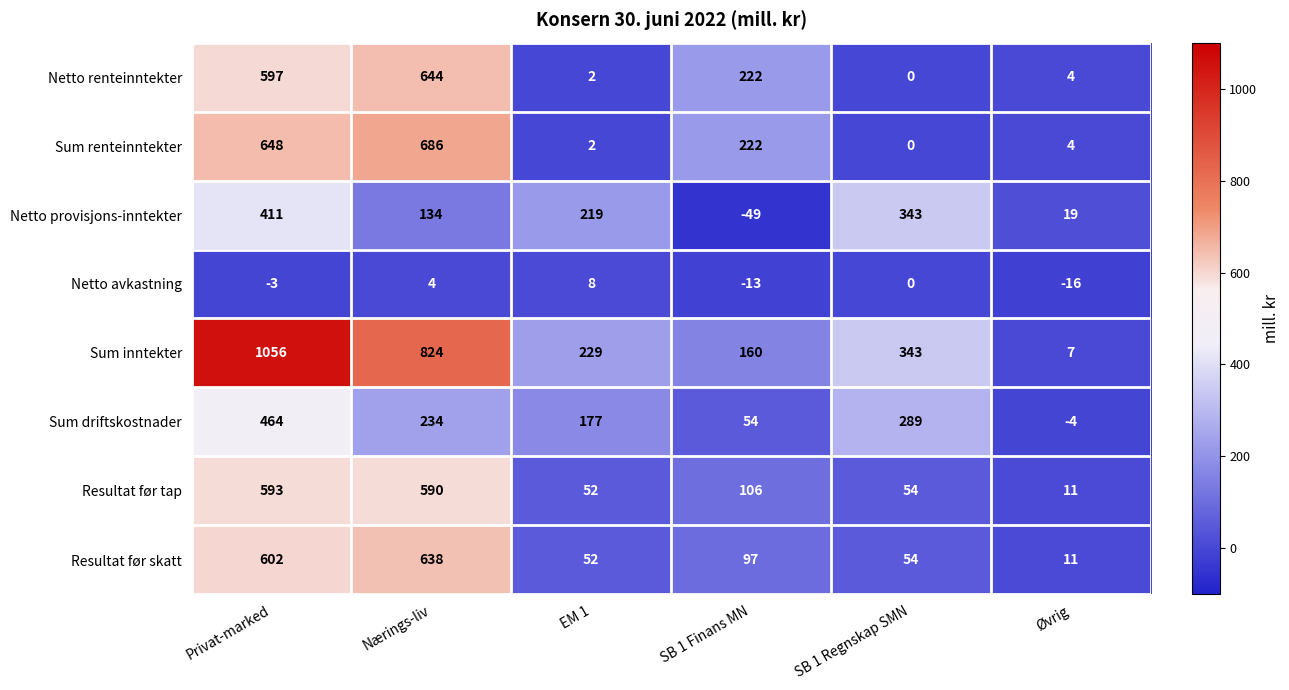

Rank the series by their maximum value, from highest to lowest.

Sum inntekter, Sum renteinntekter, Netto renteinntekter, Resultat før skatt, Resultat før tap, Sum driftskostnader, Netto provisjons-inntekter, Netto avkastning